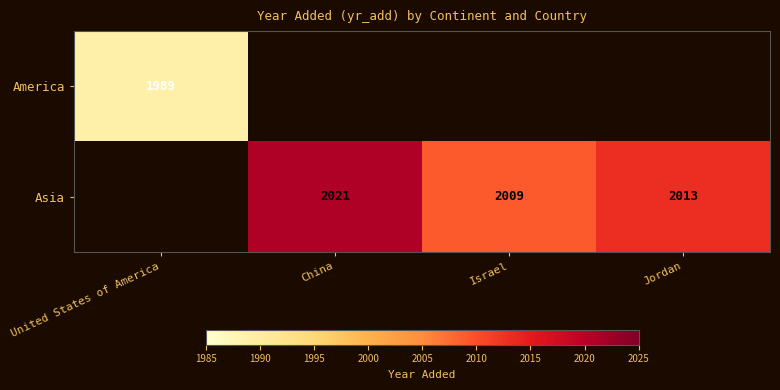

True or false: Asia has a value of 616 at Jordan.

False